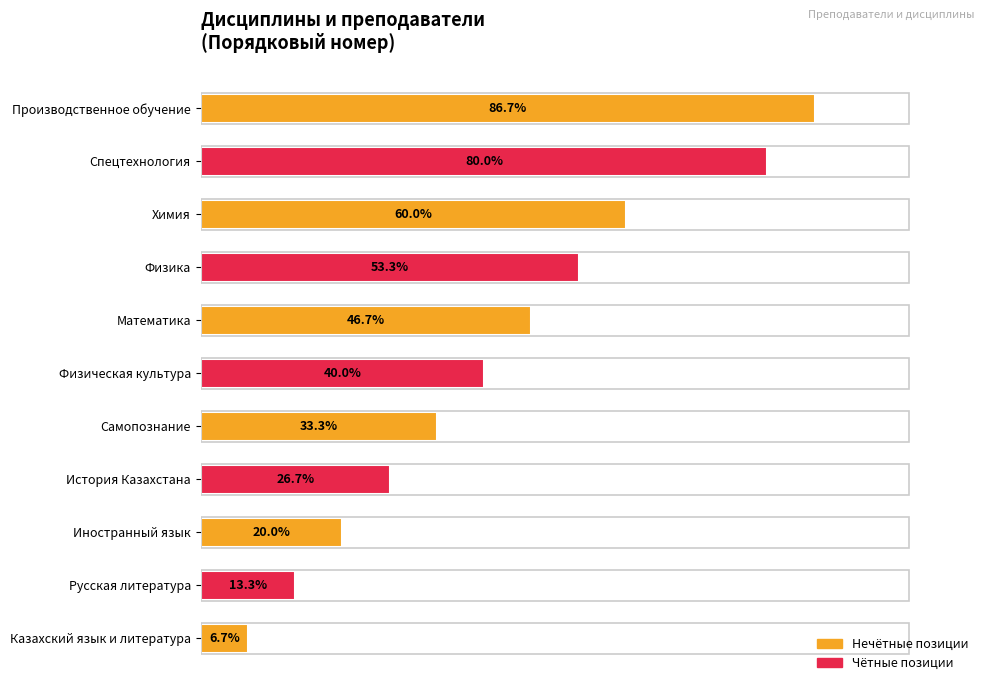

Which category has the highest value across all series?

Производственное обучение